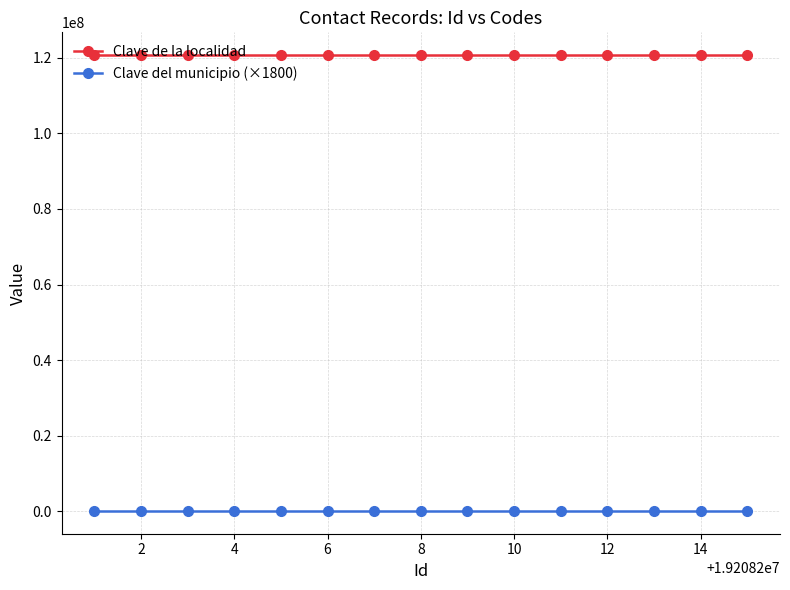

What is the greatest value displayed?

120670001